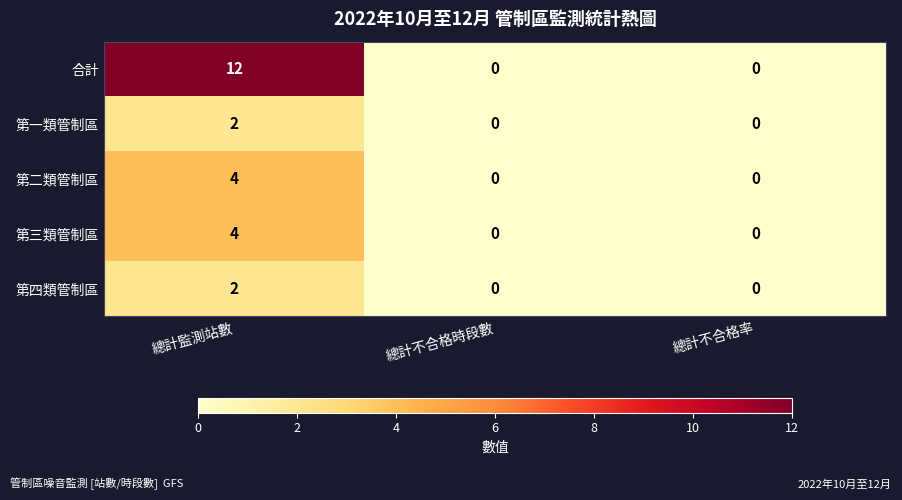

True or false: 第二類管制區 has a value of 1 at 總計監測站數.

False